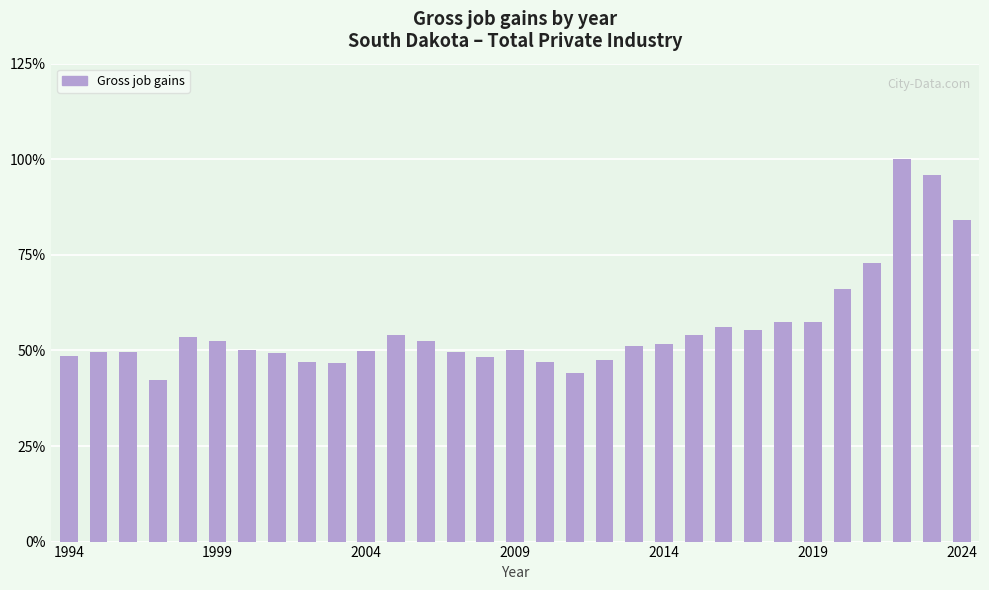

What is the smallest value displayed?

42.2